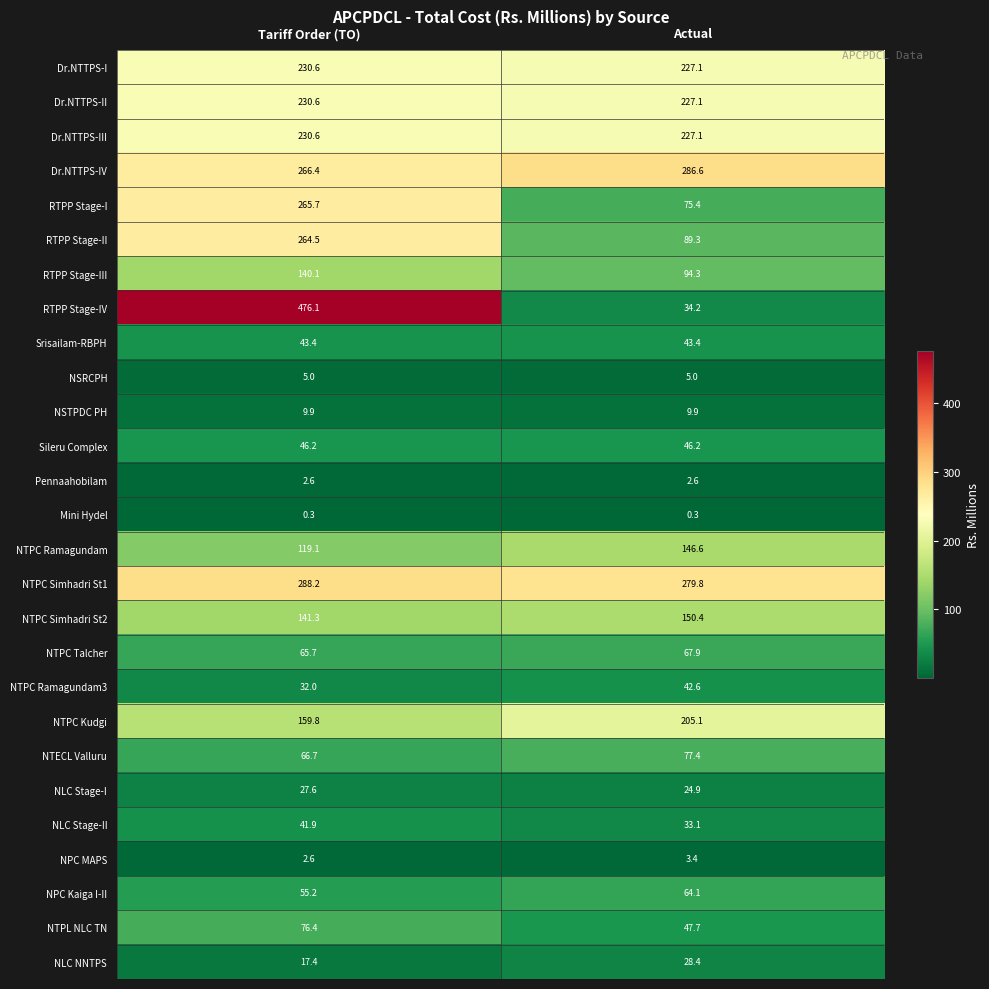

At which label does NTECL Valluru first exceed 77?

Actual